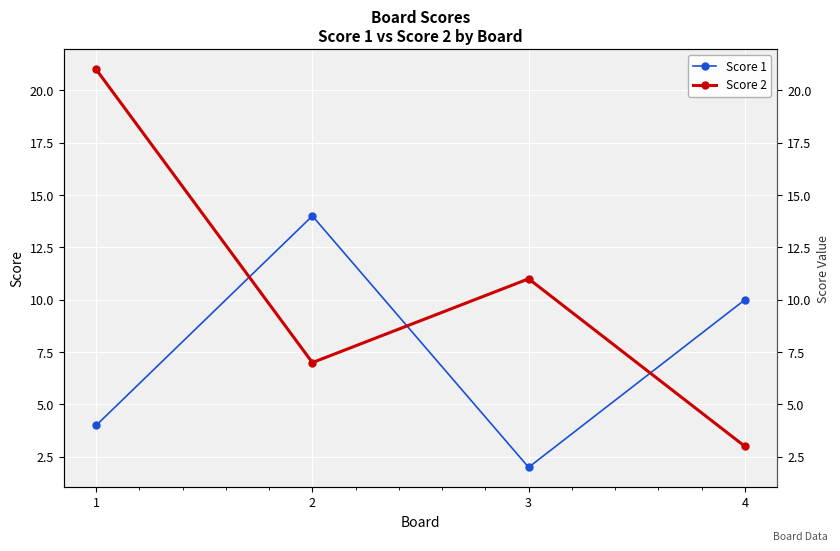

What are all the series names shown in the legend?

Score 1, Score 2